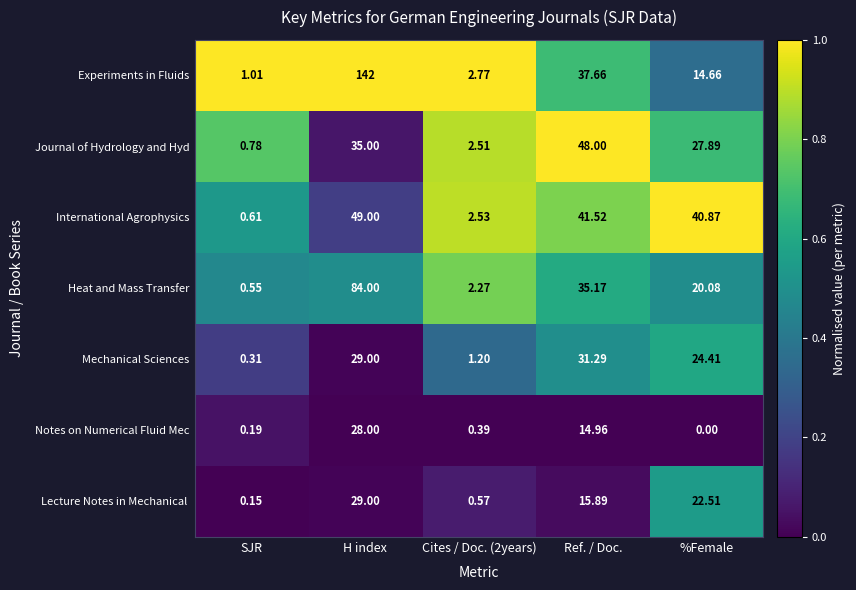

At which category is the sum across all series the highest?

H index